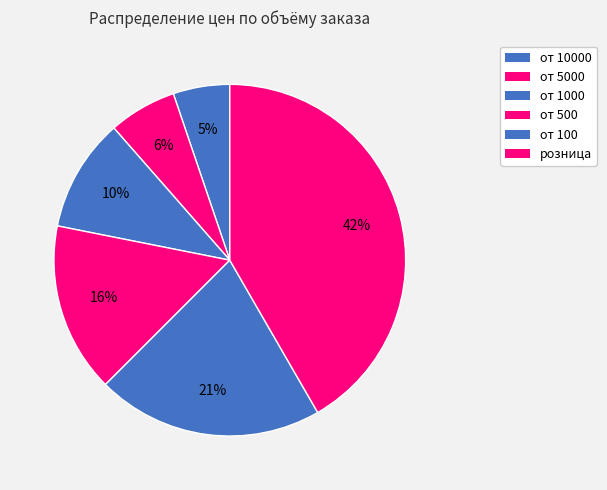

Which category has the smallest portion of the pie?

от 10000